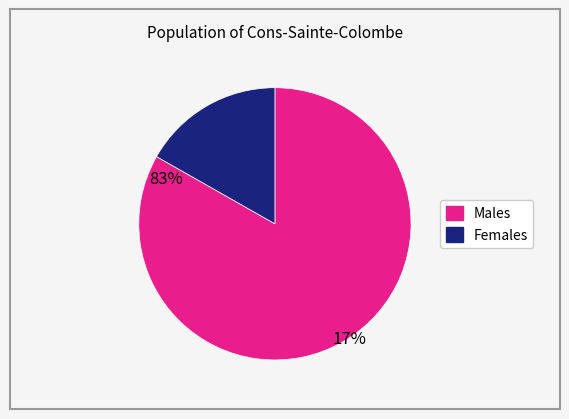

Is there any slice that represents more than half of the pie?

Yes